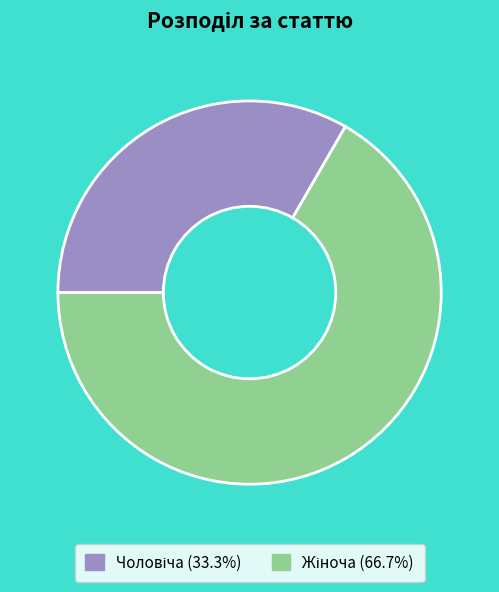

Is there any slice that represents more than half of the pie?

Yes